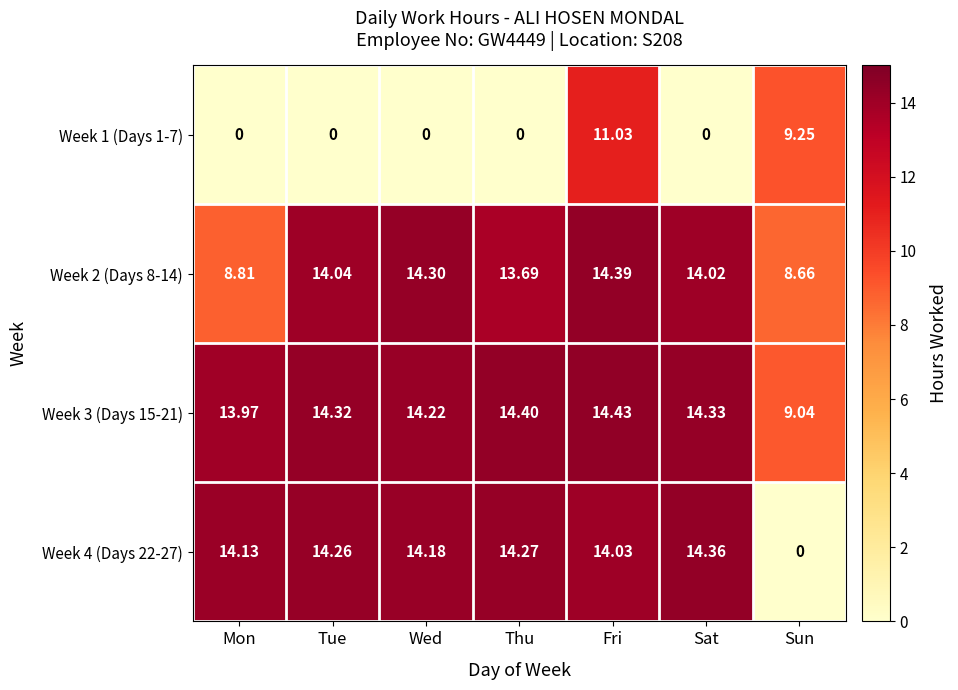

At which category is the sum across all series the highest?

Fri